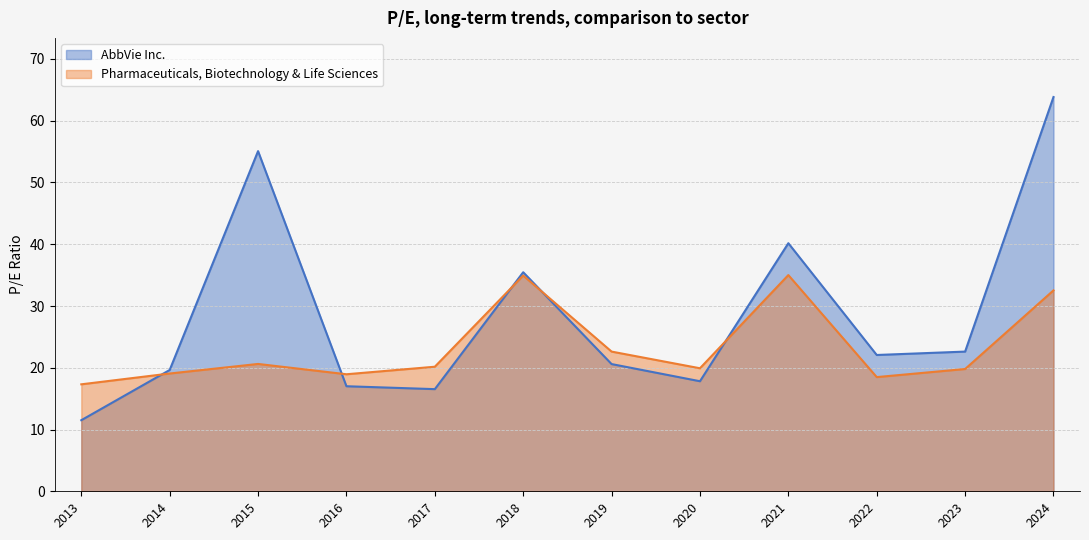

Rank the series by their maximum value, from highest to lowest.

AbbVie Inc., Pharmaceuticals, Biotechnology & Life Sciences